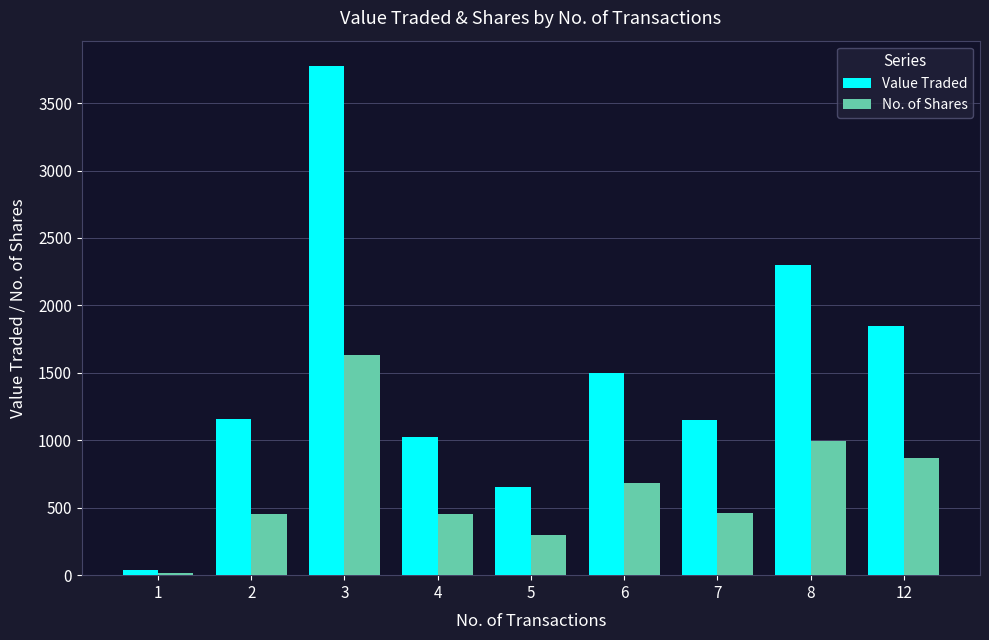

Rank the series by their maximum value, from highest to lowest.

Value Traded, No. of Shares